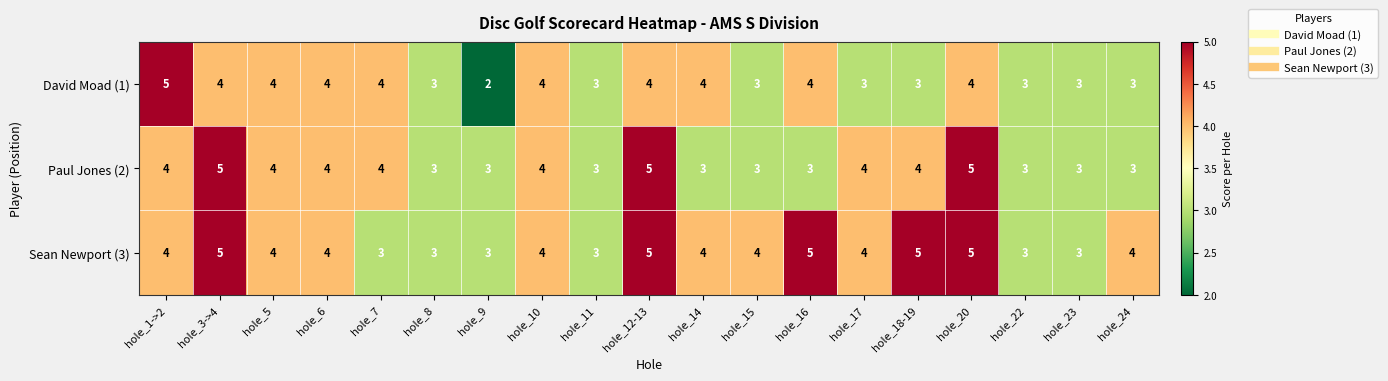

What is the approximate value of Paul Jones (2) at hole_11?

3